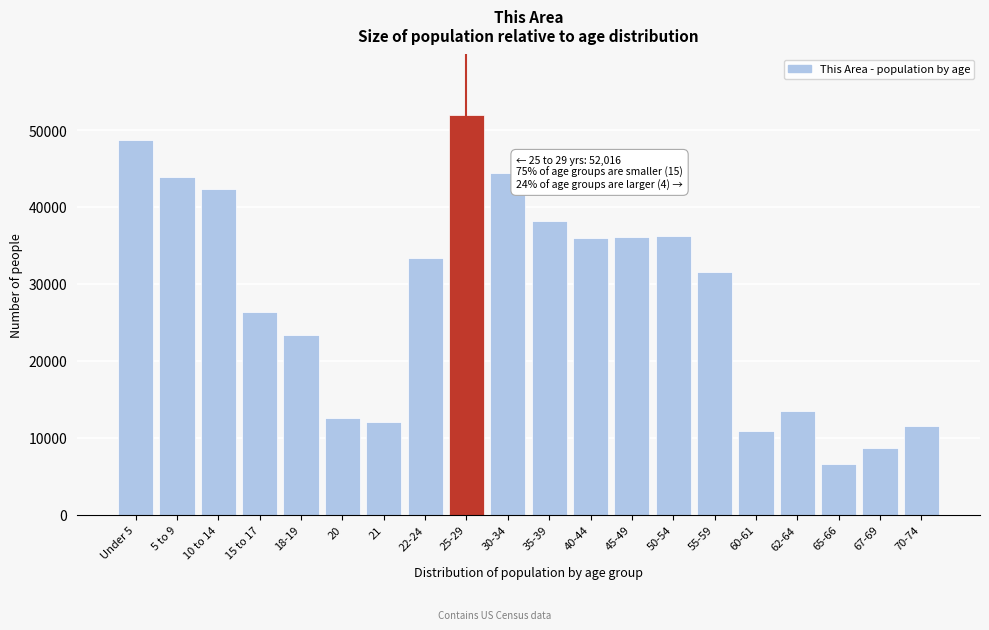

What is the difference between the values at 10 to 14 and 15 to 17?

15986